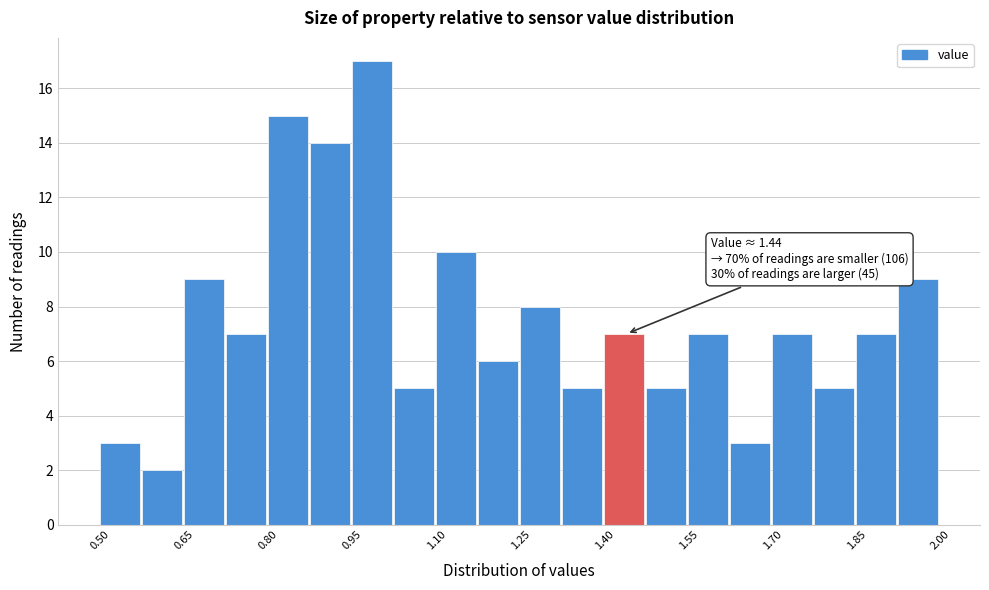

Around what value on the x-axis is the tallest bar? Give the approximate position of its centre, as read against the axis.

0.98